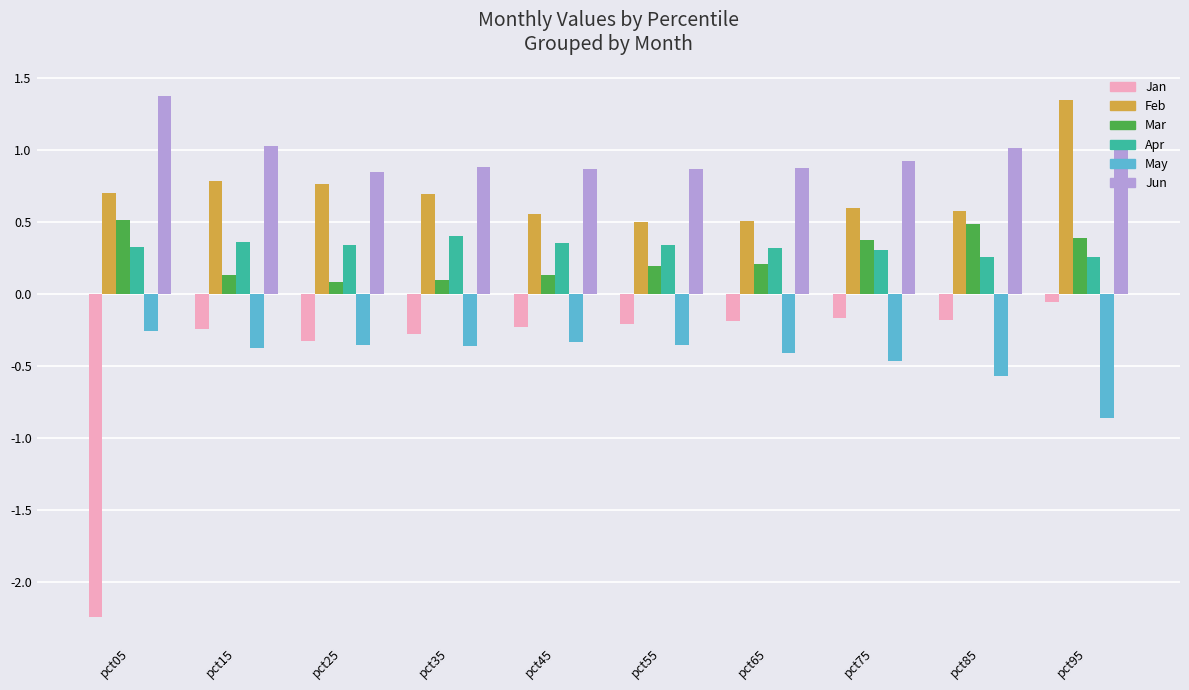

What is the total value across all series at pct65?

1.3